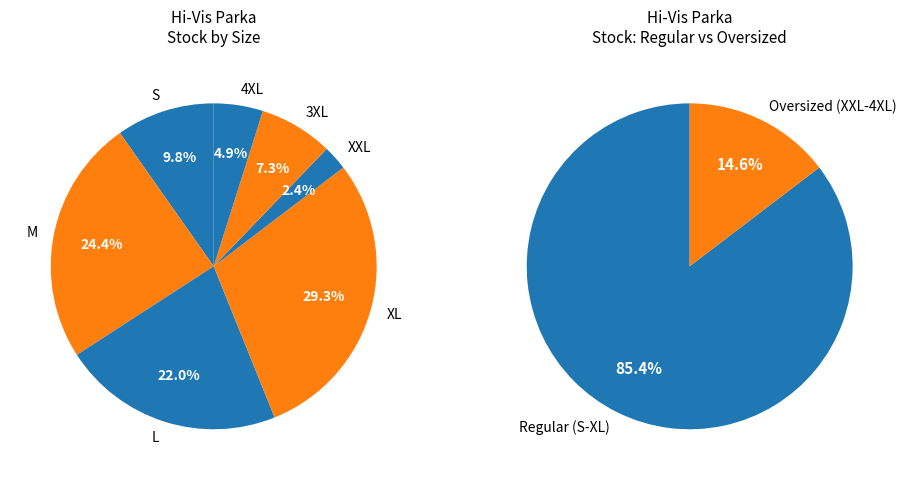

To the nearest percent, what is the difference between the largest and smallest slice percentages?

27%